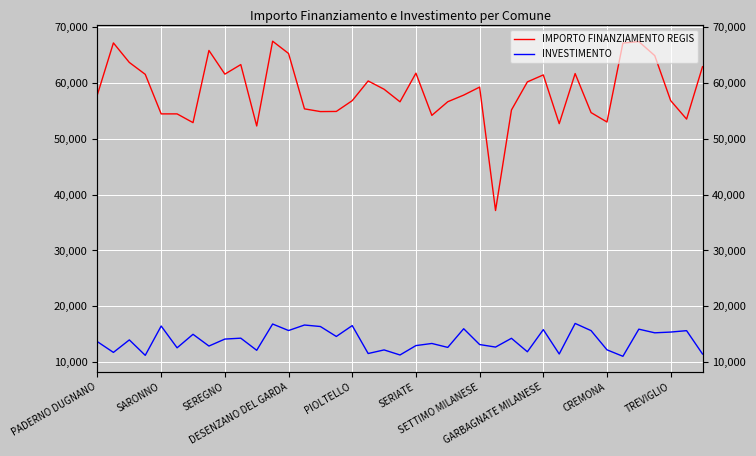

Reading left to right, transcribe all the data shown in this chart.

IMPORTO FINANZIAMENTO REGIS: 57958.6	67177.4	63677.9	61544.5	54462.3	54461.9	52895.3	65824.8	61583.8	63295.2	52295.4	67484.6	65285.1	55363.4	54875.2	54900.5	56833.9	60362.1	58877.1	56625.7	61755.6	54197.9	56640.3	57827.8	59263.1	37151.8	55160.8	60193.8	61444.6	52709.2	61686.7	54694.4	53006.8	67148.2	67416.1	64900.4	56839.8	53528.8	62913.7
INVESTIMENTO: 13640.9	11732.2	13971.1	11206.3	16455.9	12552.7	14975.1	12870.3	14120.4	14280.3	12109.1	16817.5	15650.8	16637.0	16369.0	14587.4	16531.2	11531.0	12175.9	11271.4	12952.0	13332.1	12628.1	15972.4	13140.5	12685.6	14256.2	11845.5	15813.2	11447.3	16921.3	15633.5	12192.3	11033.1	15892.8	15241.1	15374.0	15627.6	11444.3